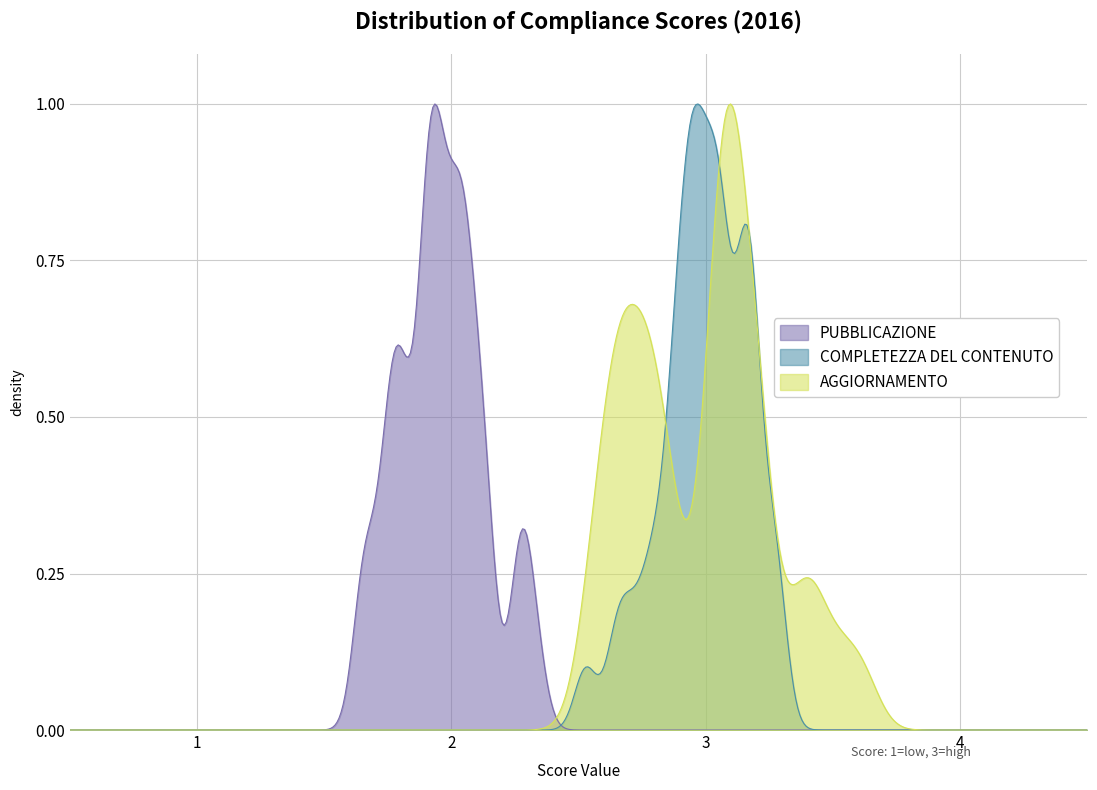

True or false: COMPLETEZZA RISPETTO AGLI UFFICI and COMPLETEZZA DEL CONTENUTO intersect in this chart.

False